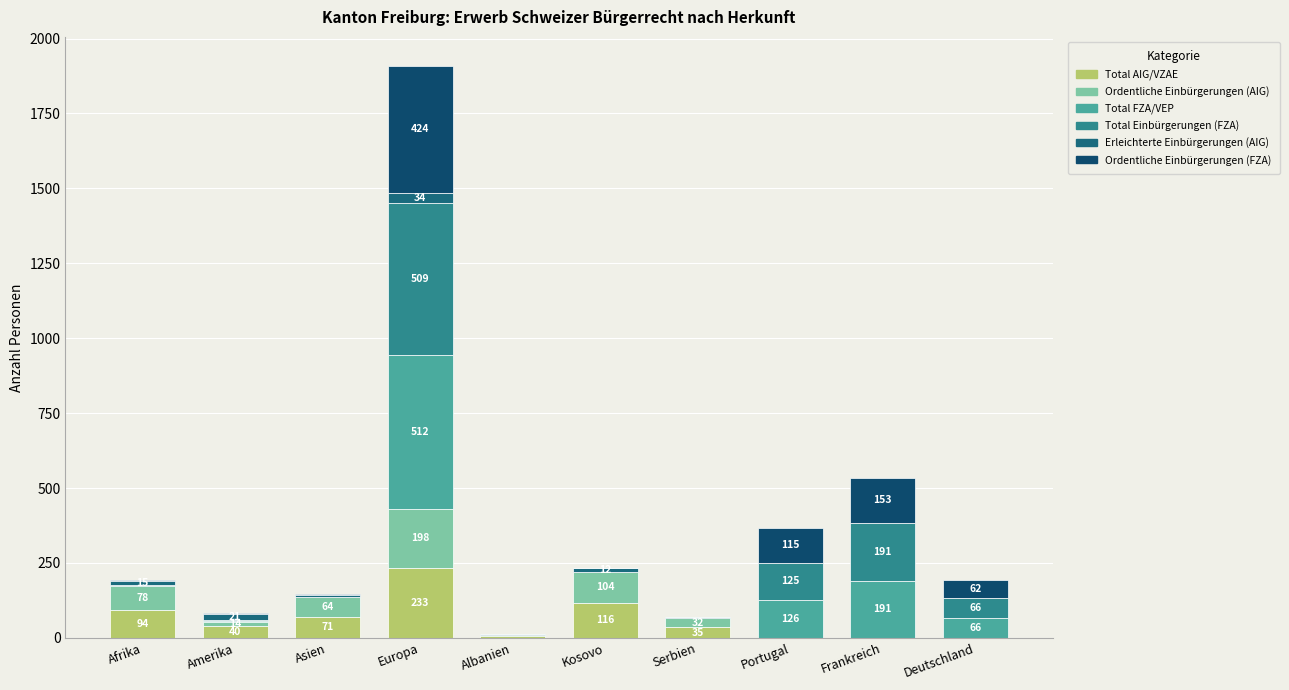

At how many categories does at least one series exceed 334?

1